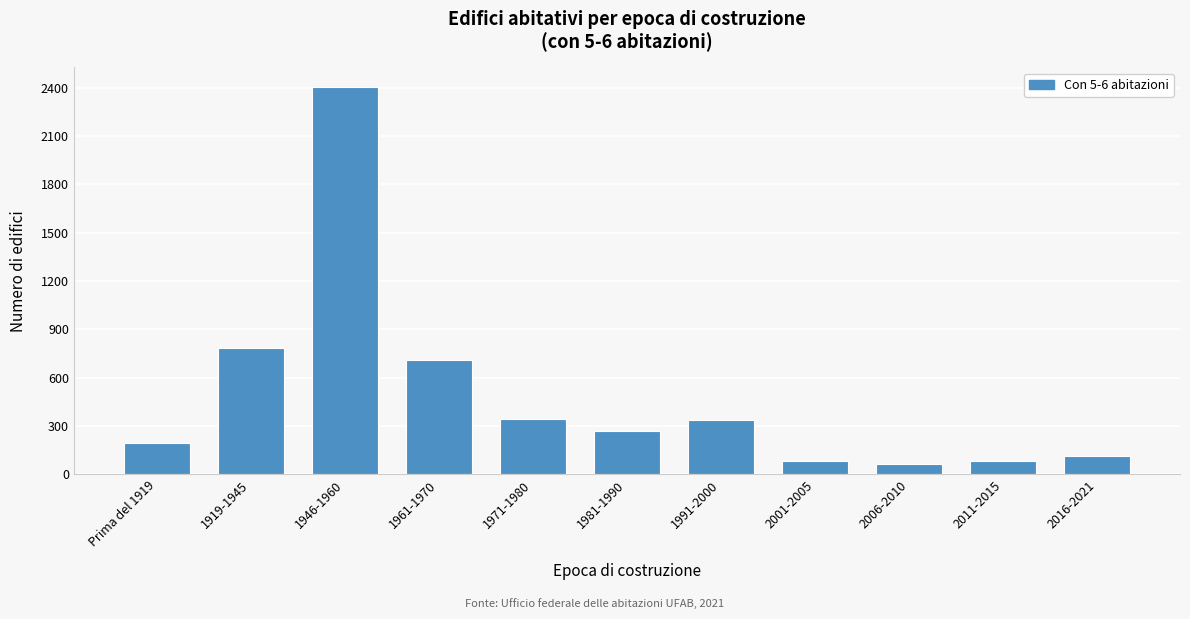

What is the change in value from 1961-1970 to 2011-2015?

-628